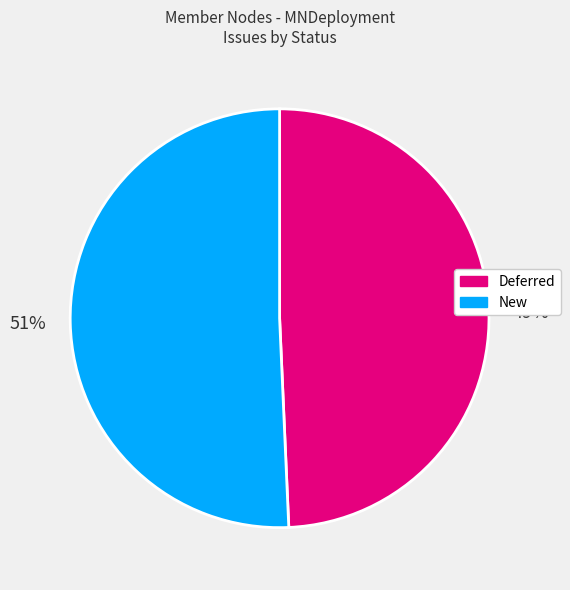

Does any single category account for the majority?

Yes